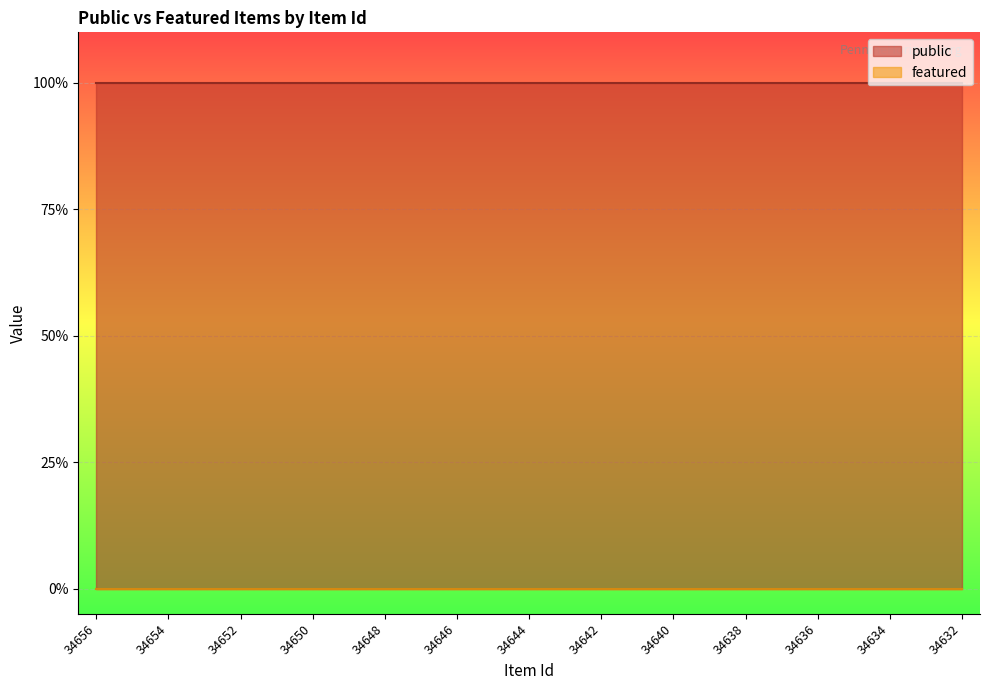

Reading left to right, transcribe all the data shown in this chart.

public: 34656=1	34655=1	34654=1	34653=1	34652=1	34651=1	34650=1	34649=1	34648=1	34647=1	34646=1	34645=1	34644=1	34643=1	34642=1	34641=1	34640=1	34639=1	34638=1	34637=1	34636=1	34635=1	34634=1	34633=1	34632=1
featured: 34656=0	34655=0	34654=0	34653=0	34652=0	34651=0	34650=0	34649=0	34648=0	34647=0	34646=0	34645=0	34644=0	34643=0	34642=0	34641=0	34640=0	34639=0	34638=0	34637=0	34636=0	34635=0	34634=0	34633=0	34632=0